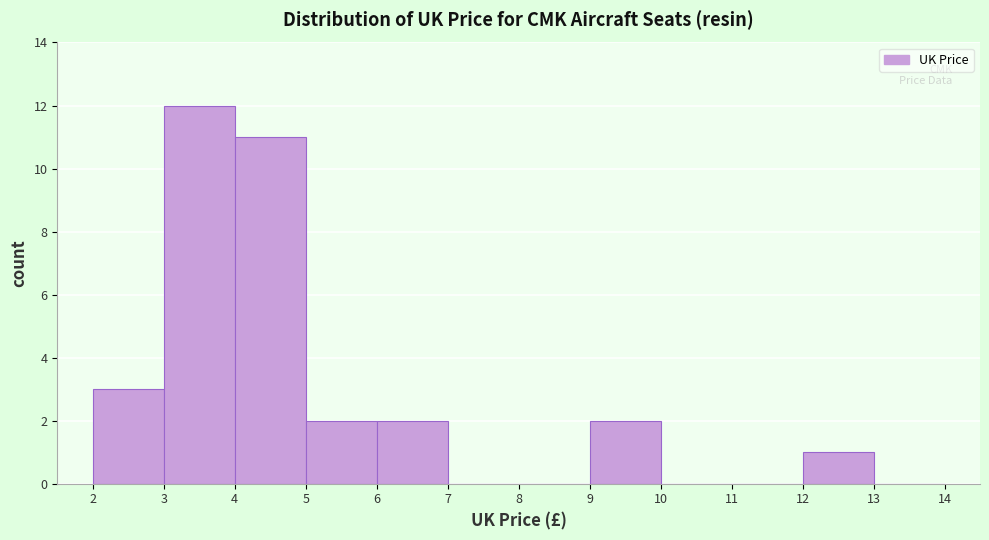

Reading left to right, list every bar in this chart as the range it spans on the x-axis followed by its height. The values are not printed on the chart, so give them approximately, as read against the axis.

2 to 3: 3
3 to 4: 12
4 to 5: 11
5 to 6: 2
6 to 7: 2
7 to 8: 0
8 to 9: 0
9 to 10: 2
10 to 11: 0
11 to 12: 0
12 to 13: 1
13 to 14: 0